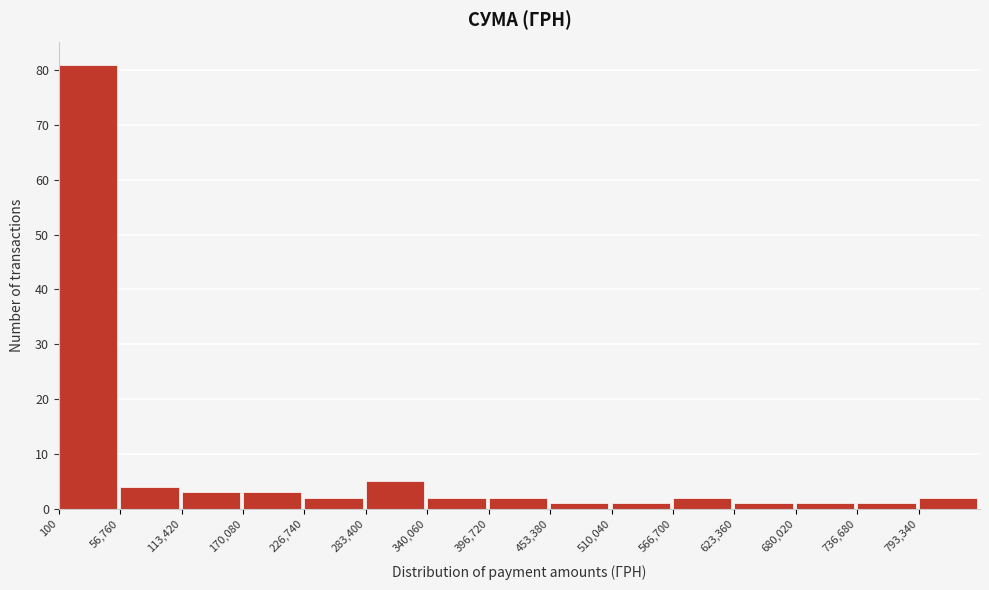

Reading left to right, list every bar in this chart as the range it spans on the x-axis followed by its height. Neither the bar edges nor the heights are printed on the chart, so give them approximately, as read against the axes.

0 to 60000: 81
60000 to 110000: 4
110000 to 170000: 3
170000 to 230000: 3
230000 to 280000: 2
280000 to 340000: 5
340000 to 400000: 2
400000 to 450000: 2
450000 to 510000: 1
510000 to 570000: 1
570000 to 620000: 2
620000 to 680000: 1
680000 to 740000: 1
740000 to 790000: 1
790000 to 850000: 2